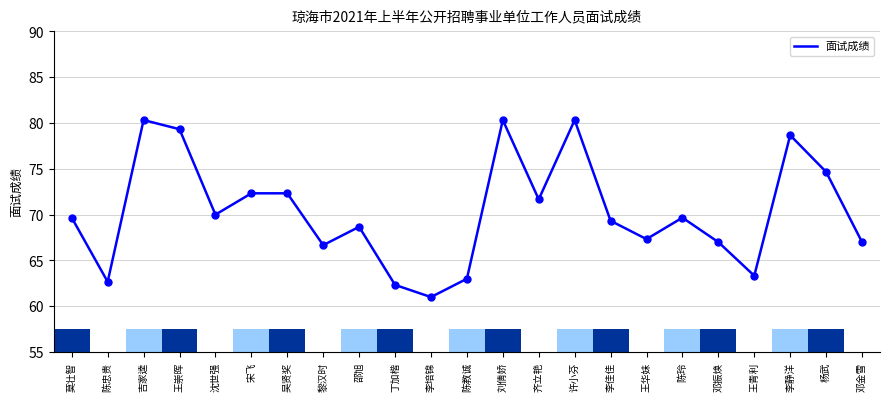

What is the change in value from 丁加楷 to 邓振焕?

+4.7